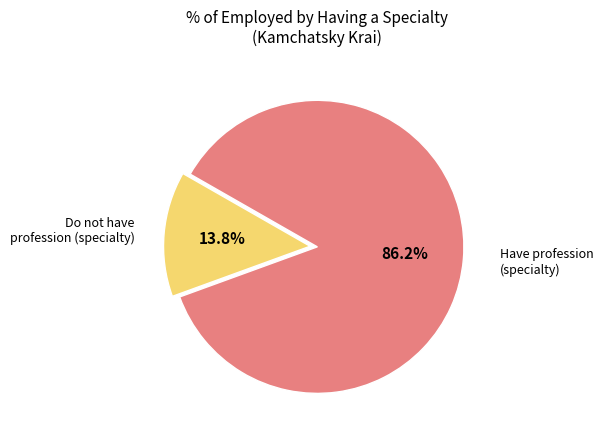

Is there any slice that represents more than half of the pie?

Yes